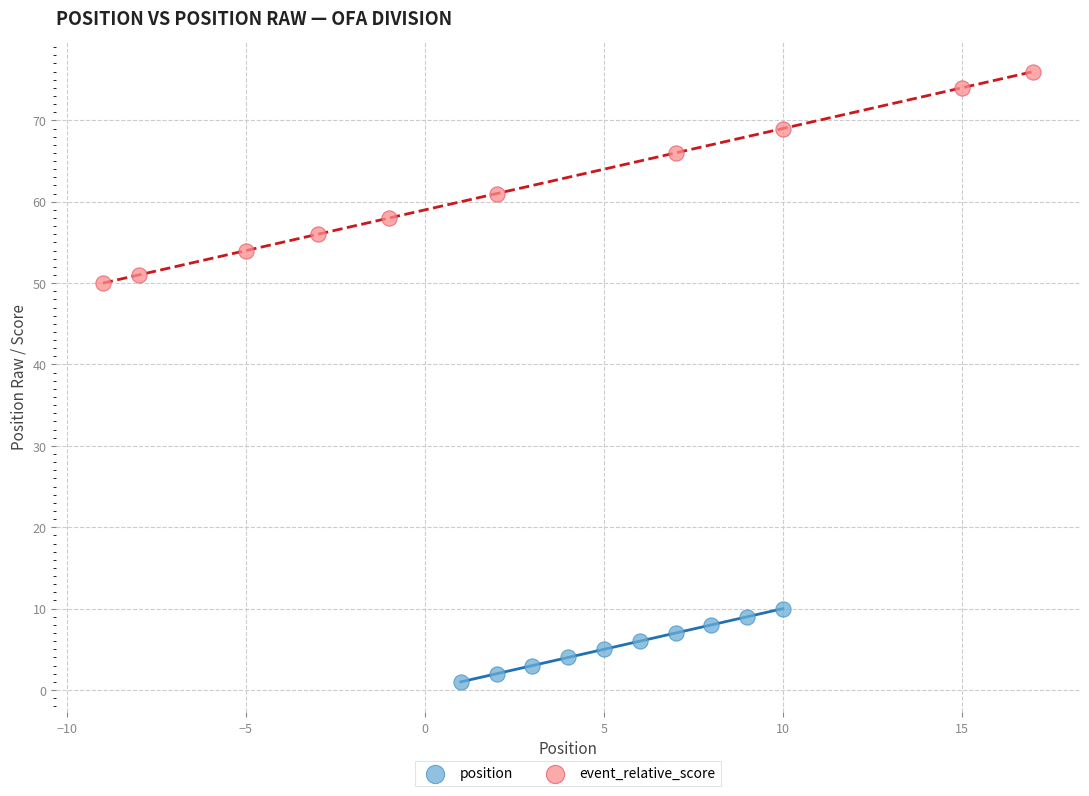

Which series reaches the minimum Y coordinate?

position